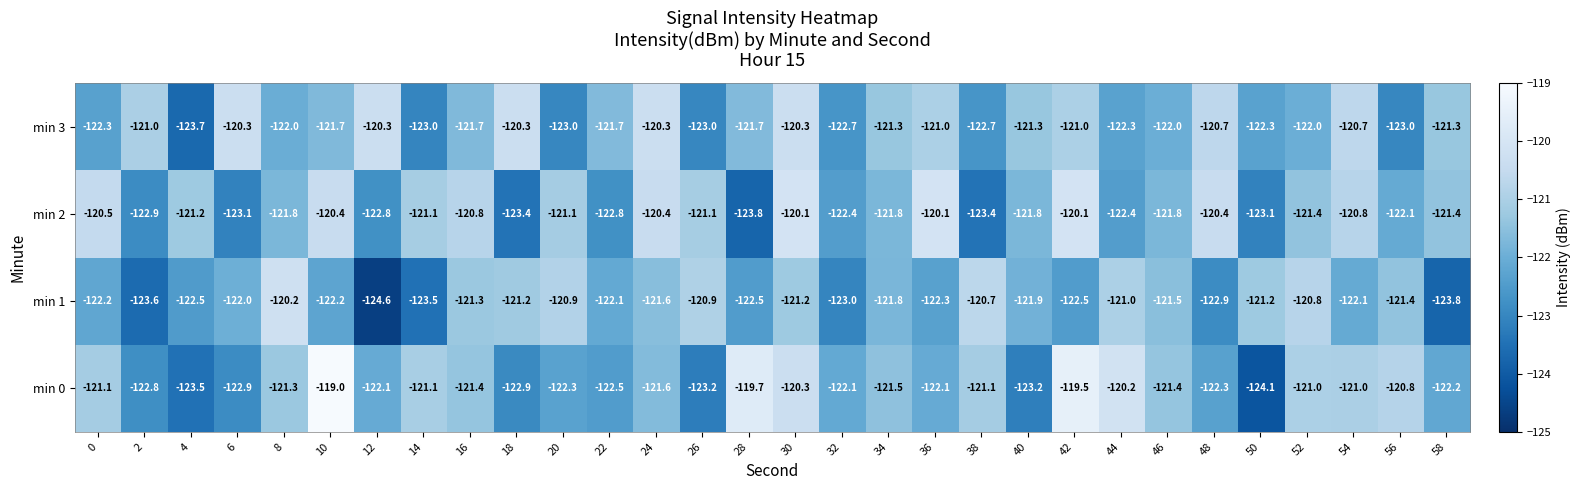

Is it true that min 1 equals -121.4 at 56?

True